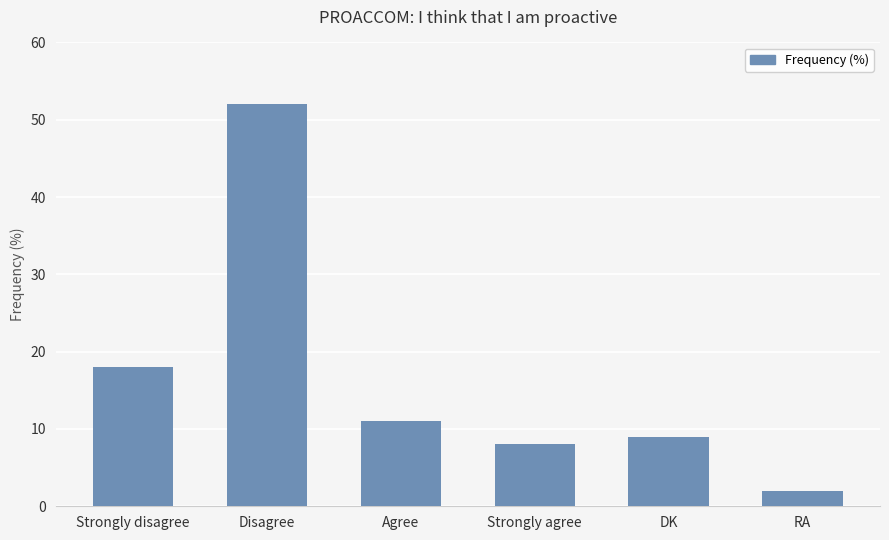

Reading left to right, what are all the values shown in this chart?

18	52	11	8	9	2